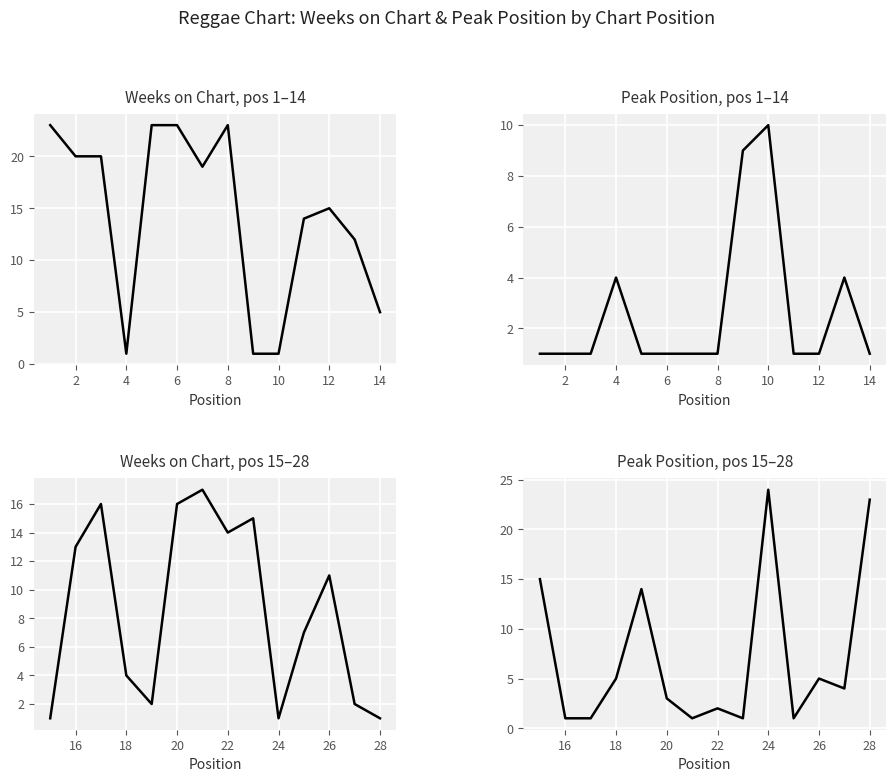

True or false: Peak Position has more than 1 interior local peaks.

True